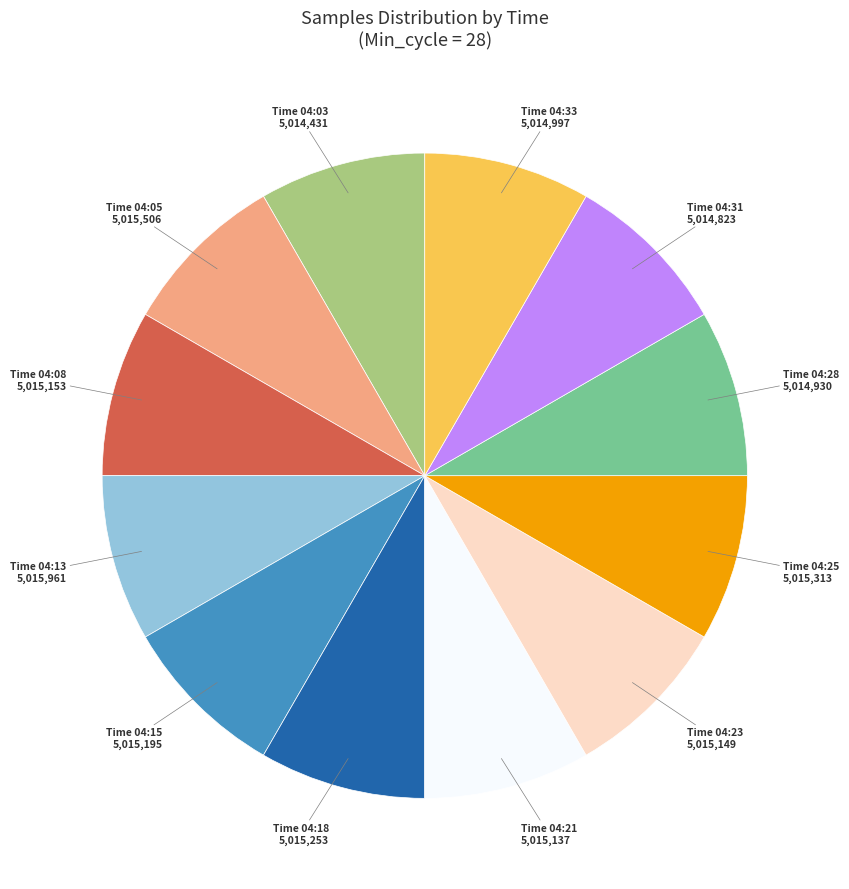

Does any single category account for the majority?

No